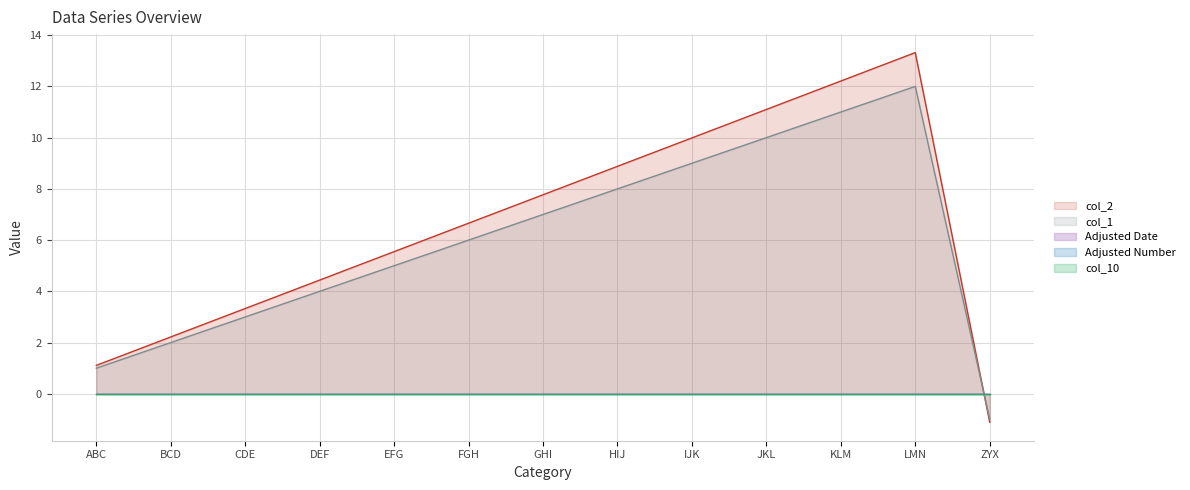

Which label corresponds to the largest value in the chart?

LMN